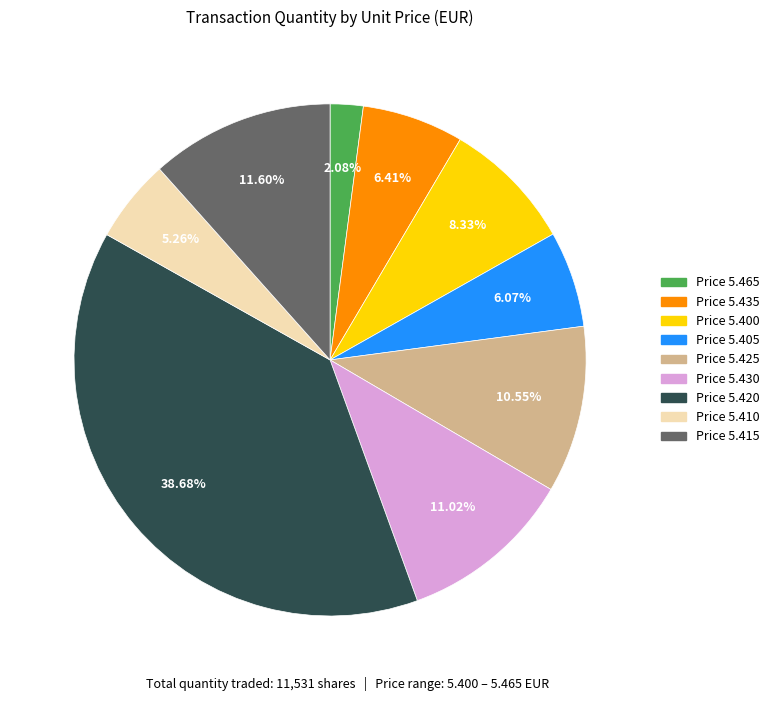

Count the number of slices in the pie.

9